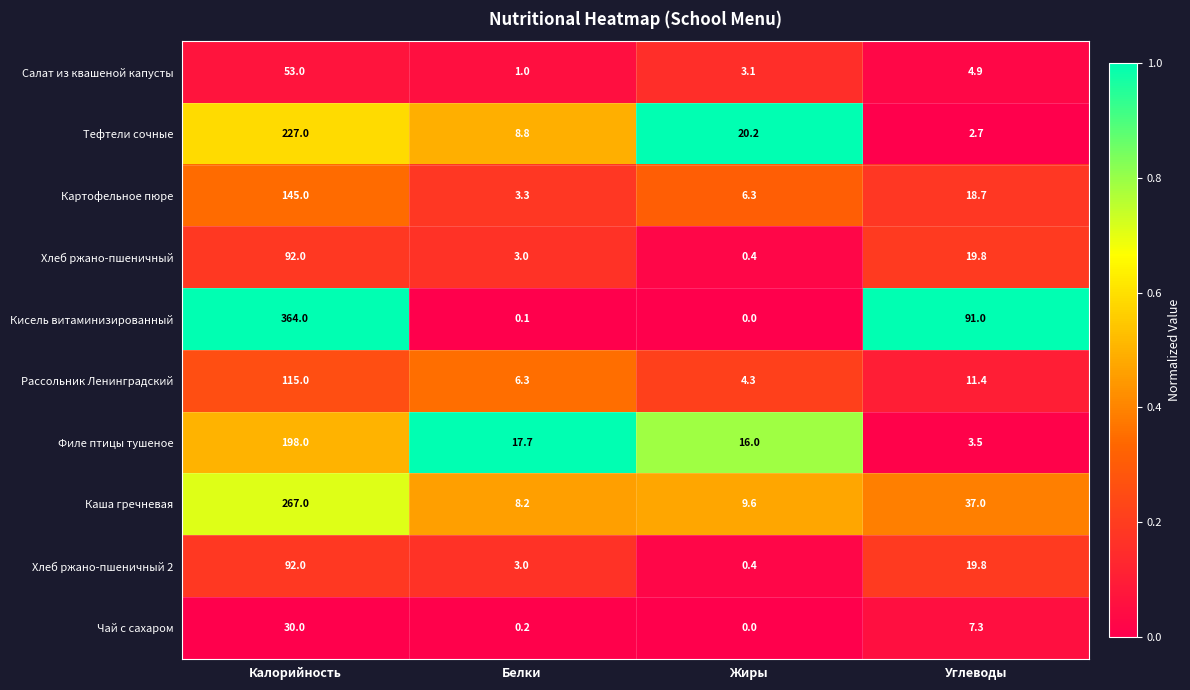

The Рассольник Ленинградский series shows 4.3 at Жиры. True or false?

True